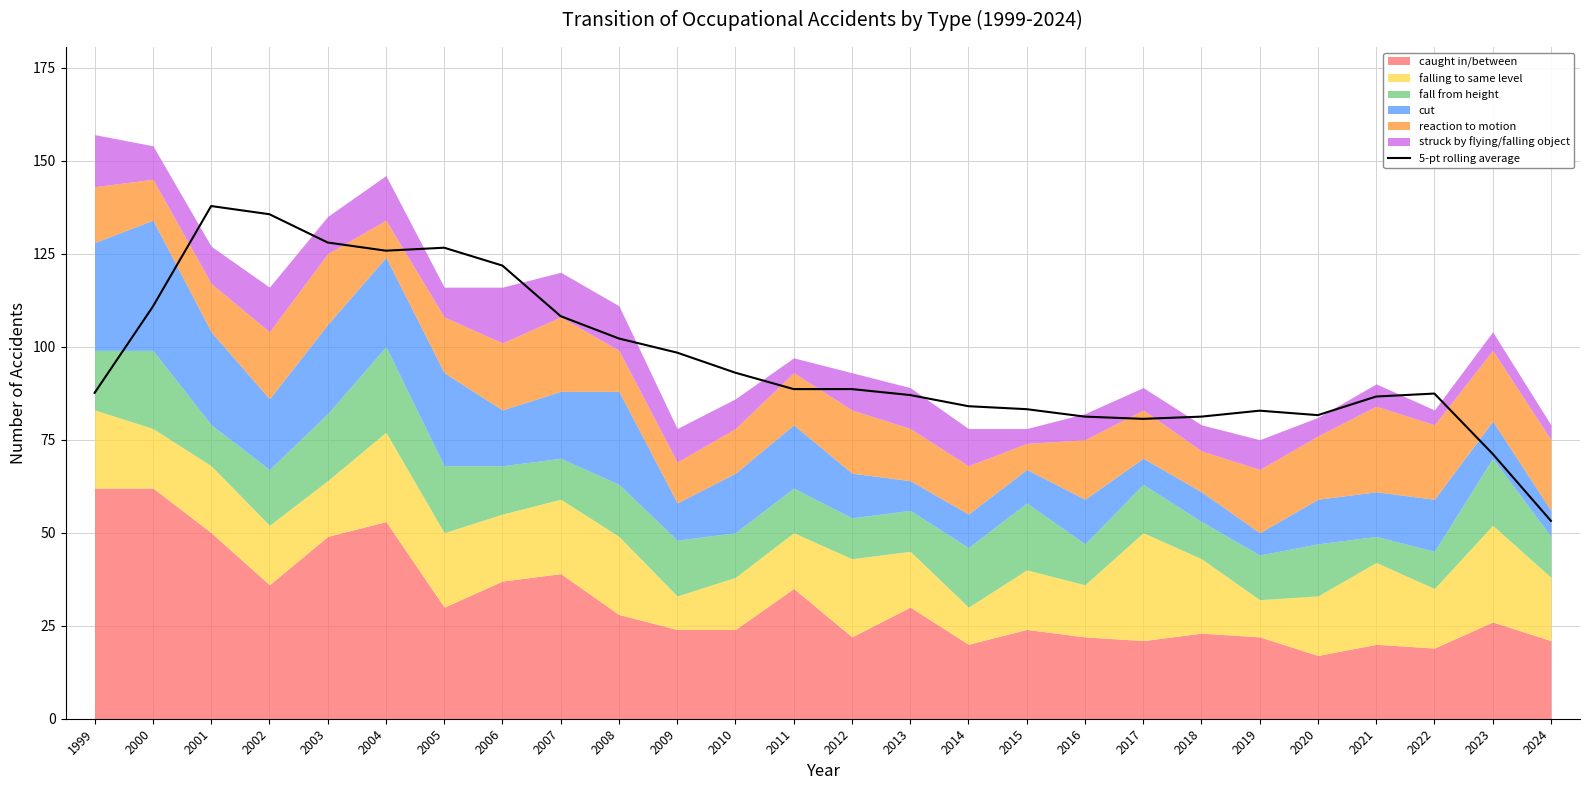

Reading left to right, what are all the values shown in this chart?

87.6	110.8	137.8	135.6	128.0	125.8	126.6	121.8	108.2	102.2	98.4	93.0	88.6	88.6	87.0	84.0	83.2	81.2	80.6	81.2	82.8	81.6	86.6	87.4	71.2	53.2